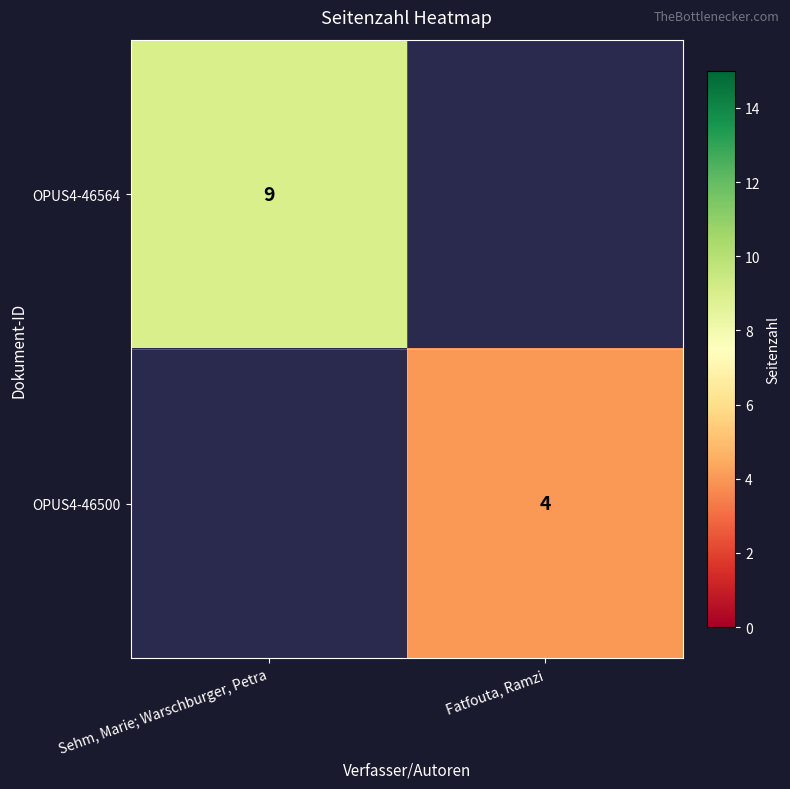

The OPUS4-46500 series shows 4 at Fatfouta, Ramzi. True or false?

True